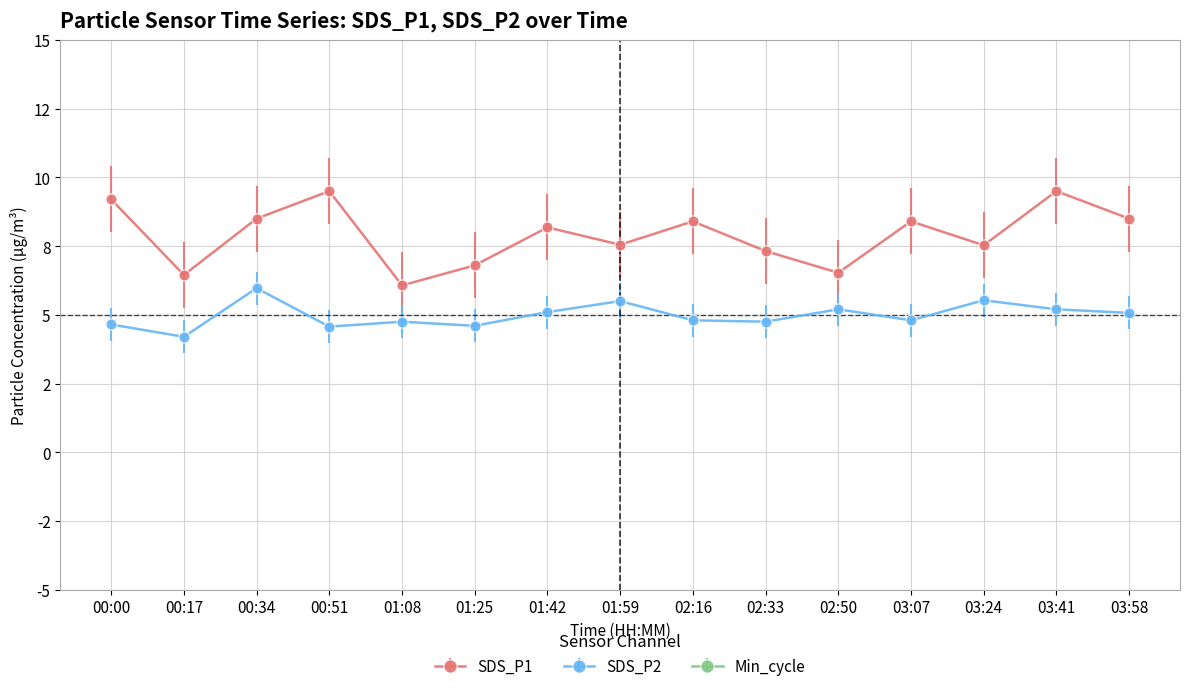

The SDS_P2 series shows 5.2 at 02:50. True or false?

True